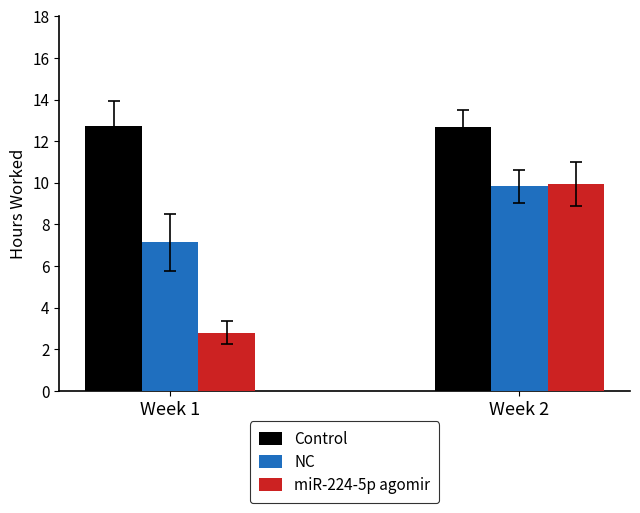

List the series in order of their overall mean, highest first.

Control, NC, miR-224-5p agomir